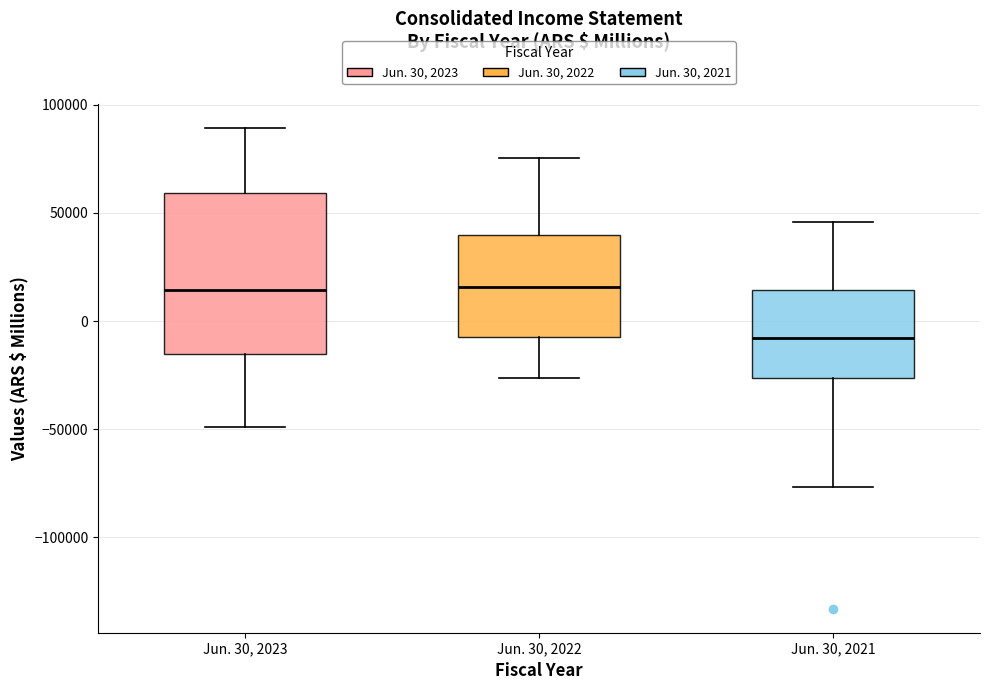

Where does the lower whisker of the box for Jun. 30, 2023 end on the y-axis? The values are not printed on the chart, so give them approximately, as read against the axis.

-50000